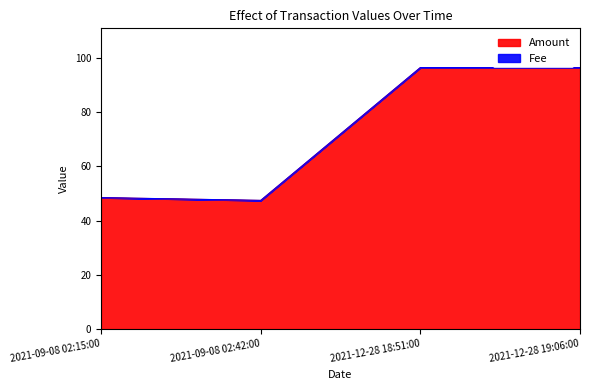

Which has a higher value, 2021-12-28 19:06:00 or 2021-12-28 18:51:00?

2021-12-28 18:51:00